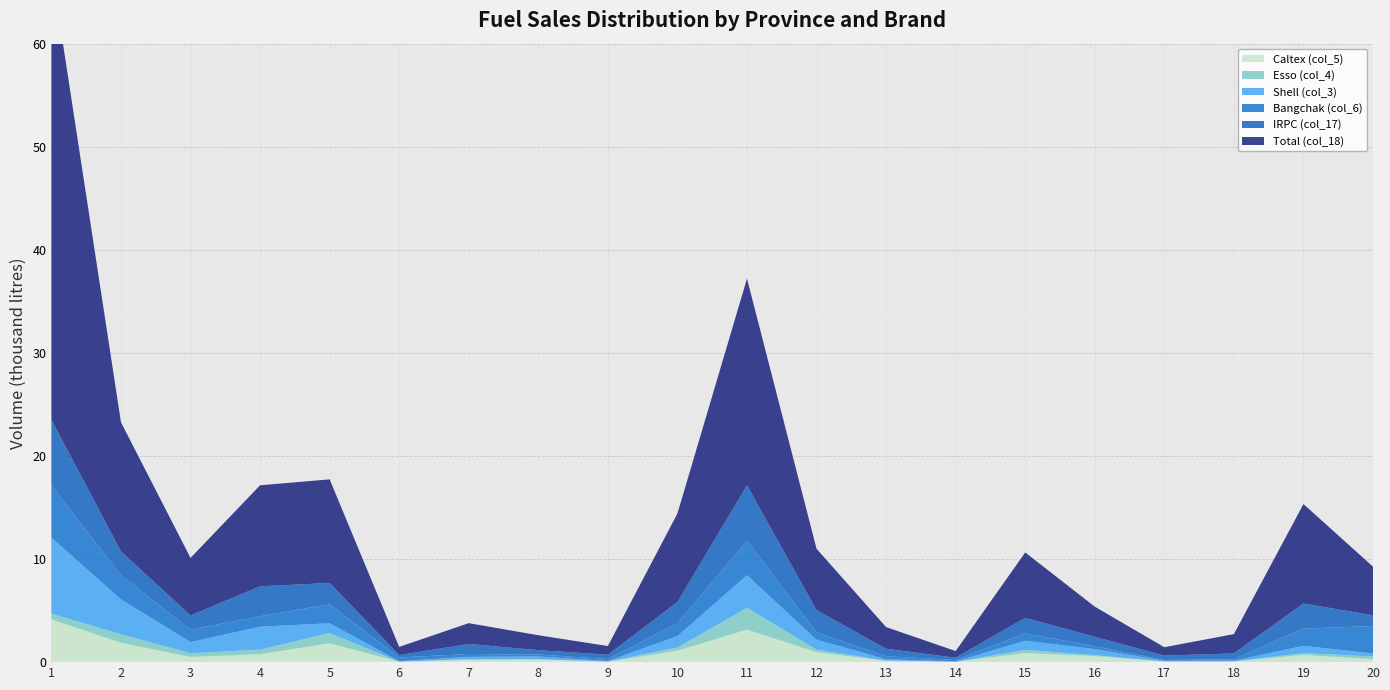

Reading right to left, what are all the values shown in this chart?

Total (col_18): 20=4721	19=9642	18=1873	17=817	16=2923	15=6348	14=646	13=2105	12=5954	11=20058	10=8594	9=847	8=1444	7=2022	6=790	5=10051	4=9803	3=5582	2=12526	1=43800
IRPC (col_17): 20=1035	19=2436	18=562	17=420	16=921	15=1500	14=219	13=725	12=2150	11=5370	10=2060	9=407	8=428	7=968	6=240	5=2064	4=2894	3=1384	2=2319	1=6364
Bangchak (col_6): 20=2668	19=1677	18=147	17=74	16=272	15=716	14=138	13=286	12=722	11=3347	10=1238	9=202	8=186	7=284	6=354	5=1845	4=1024	3=1199	2=2331	1=5071
Shell (col_3): 20=291	19=701	18=55	17=61	16=590	15=880	14=37	13=130	12=964	11=3159	10=1108	9=36	8=276	7=216	6=44	5=946	4=2215	3=1079	2=3384	1=7370
Esso (col_4): 20=257	19=177	18=27	17=15	16=88	15=317	14=0	13=24	12=244	11=2112	10=311	9=34	8=0	7=76	6=8	5=989	4=445	3=354	2=831	1=555
Caltex (col_5): 20=291	19=701	18=55	17=61	16=590	15=880	14=37	13=130	12=964	11=3159	10=1108	9=36	8=276	7=216	6=44	5=1836	4=775	3=513	2=1878	1=4149